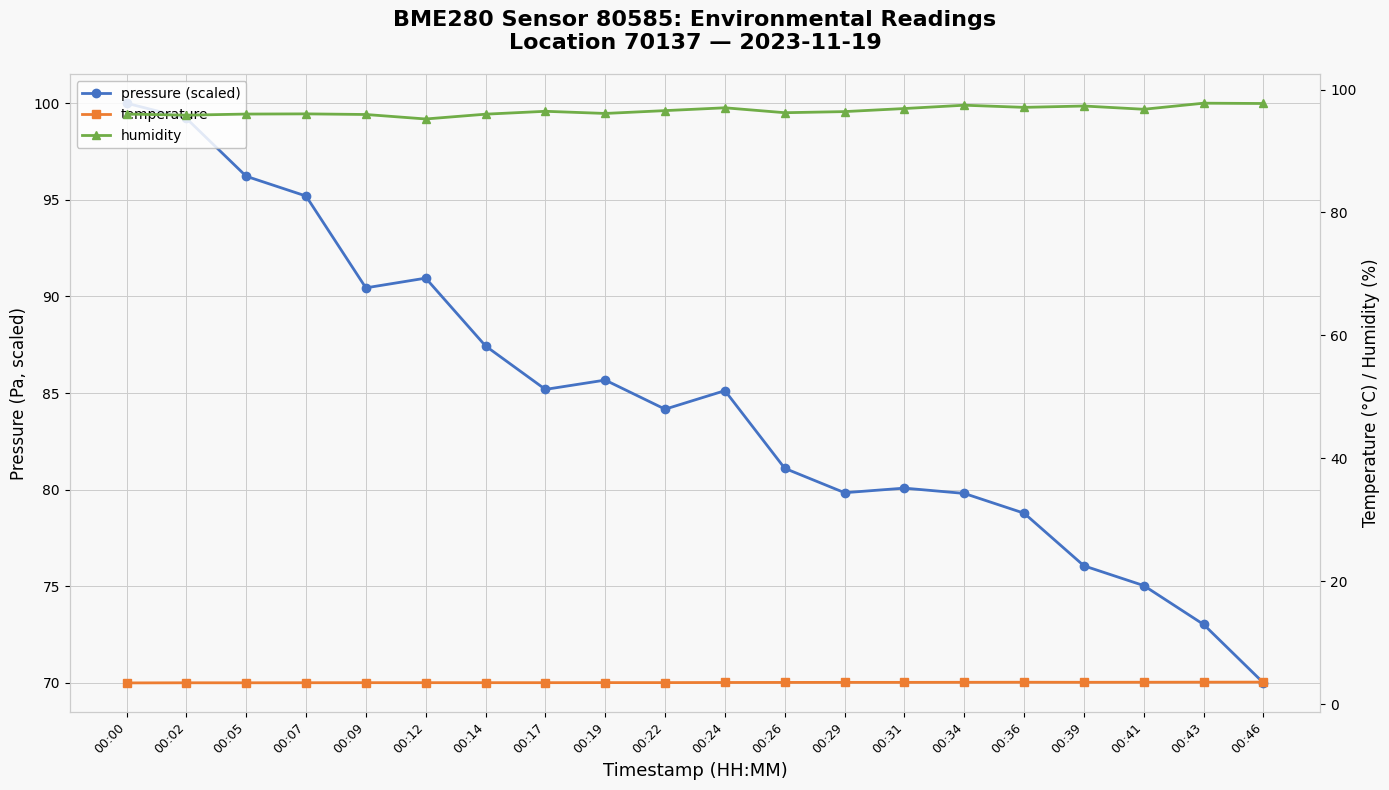

Reading left to right, extract all data points from this chart.

pressure (scaled): 00:00=100.0	00:02=99.2	00:05=96.2	00:07=95.2	00:09=90.4	00:12=90.9	00:14=87.4	00:17=85.2	00:19=85.7	00:22=84.2	00:24=85.1	00:26=81.1	00:29=79.8	00:31=80.1	00:34=79.8	00:36=78.8	00:39=76.1	00:41=75.0	00:43=73.0	00:46=70.0
temperature: 00:00=3.4	00:02=3.5	00:05=3.5	00:07=3.5	00:09=3.5	00:12=3.5	00:14=3.5	00:17=3.5	00:19=3.5	00:22=3.5	00:24=3.5	00:26=3.5	00:29=3.5	00:31=3.5	00:34=3.5	00:36=3.5	00:39=3.5	00:41=3.5	00:43=3.6	00:46=3.6
humidity: 00:00=96.0	00:02=95.8	00:05=96.0	00:07=96.0	00:09=96.0	00:12=95.2	00:14=96.0	00:17=96.5	00:19=96.1	00:22=96.6	00:24=97.0	00:26=96.2	00:29=96.4	00:31=96.9	00:34=97.5	00:36=97.1	00:39=97.3	00:41=96.8	00:43=97.8	00:46=97.7